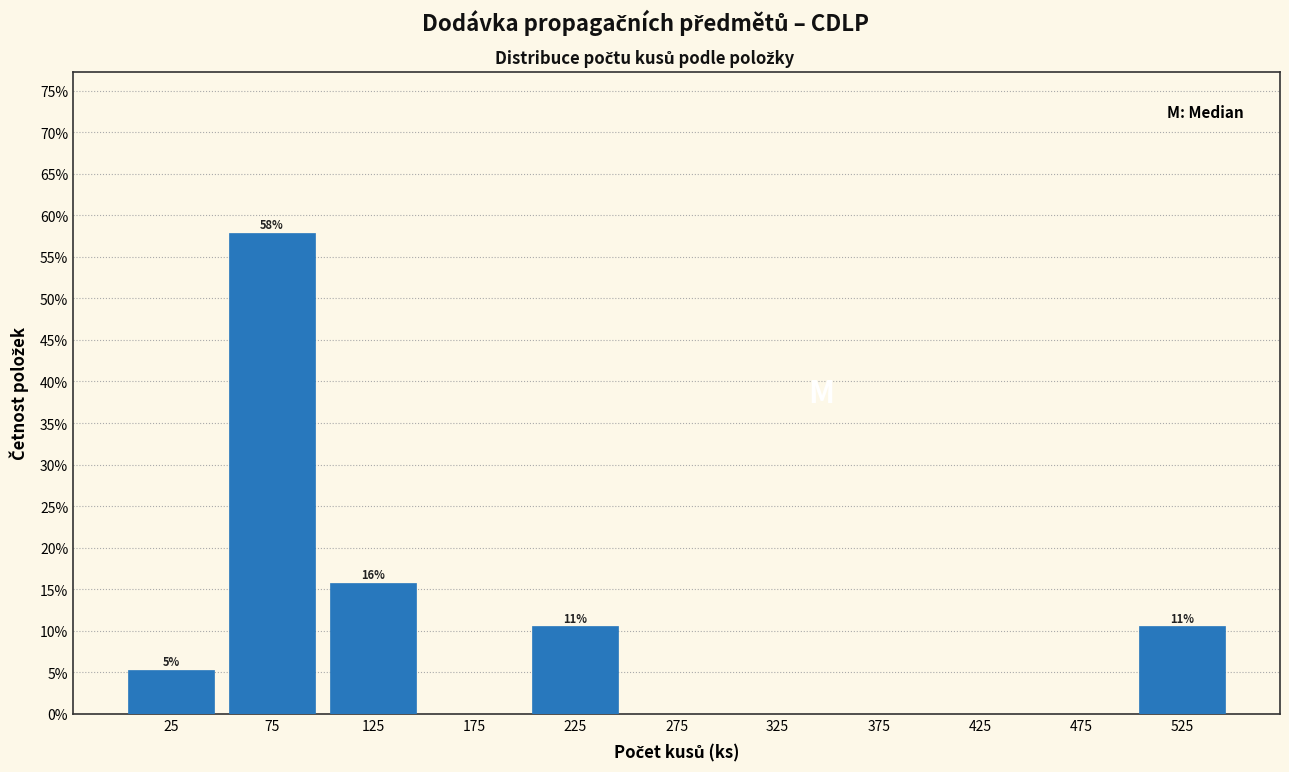

Over which range of the x-axis is the bar tallest?

50 to 100